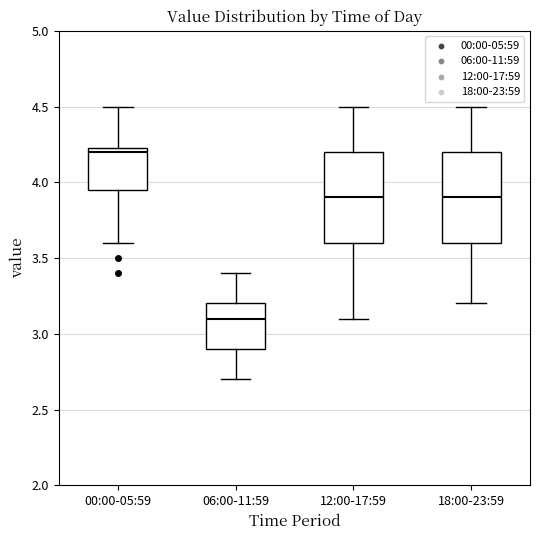

Which box's median line is the lowest?

06:00-11:59